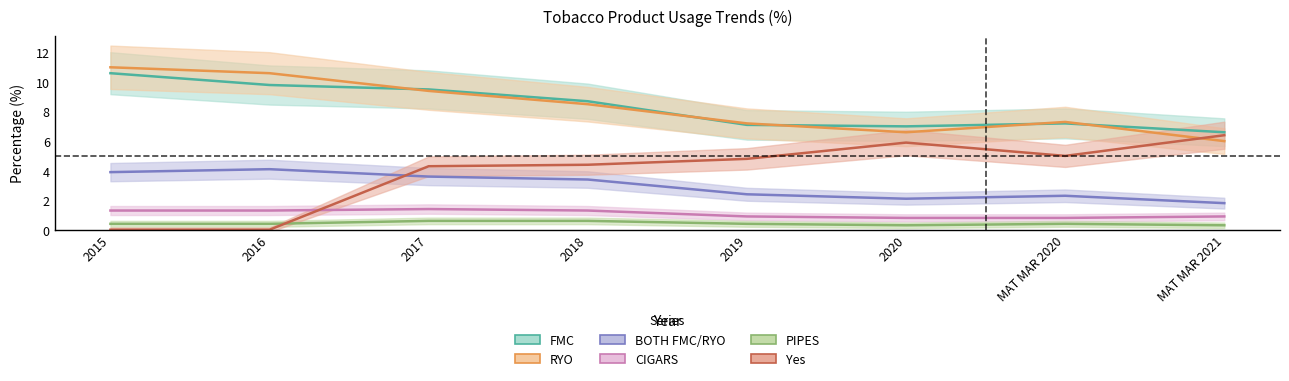

What is the maximum value shown in the chart?

11.0